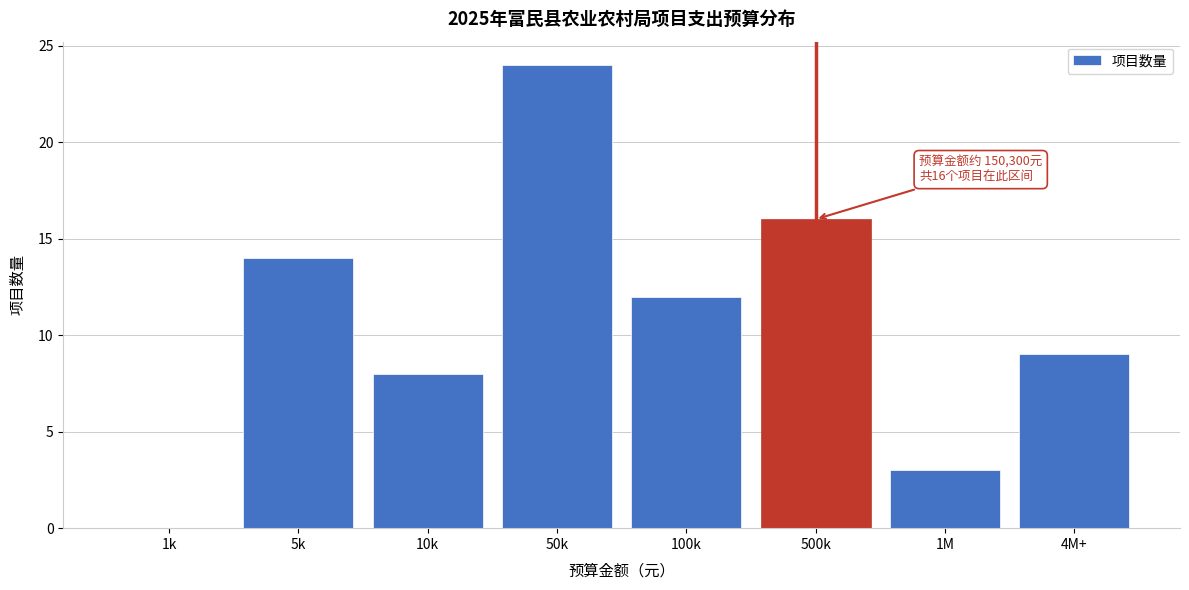

Reading left to right, what are all the values shown in this chart?

1k=0	5k=14	10k=8	50k=24	100k=12	500k=16	1M=3	4M+=9